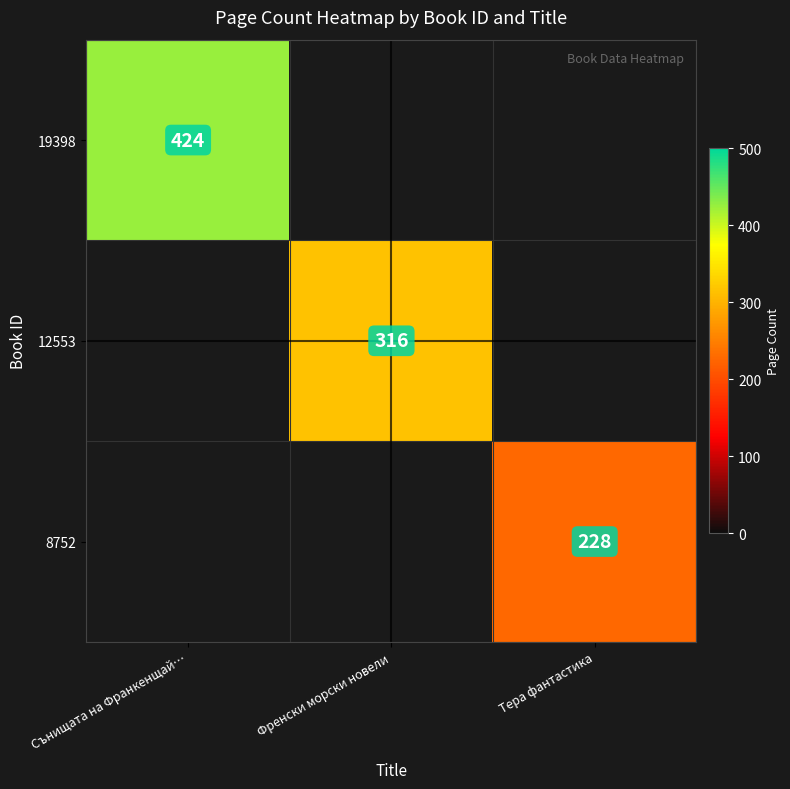

Is the value of 8752 at Тера фантастика greater than the value of 12553 at Френски морски новели?

No